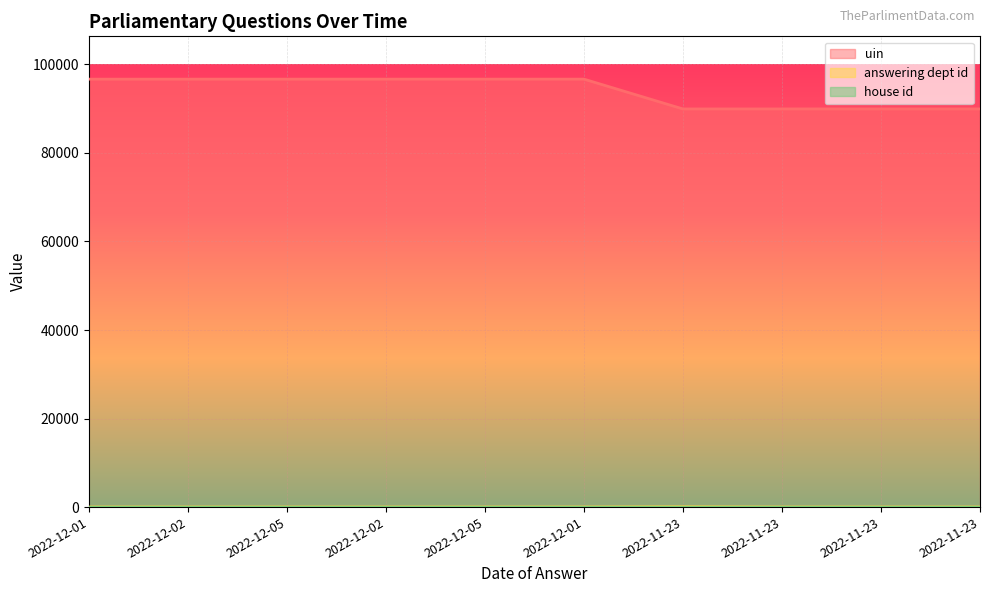

How many data points in uin are less than 96670?

5